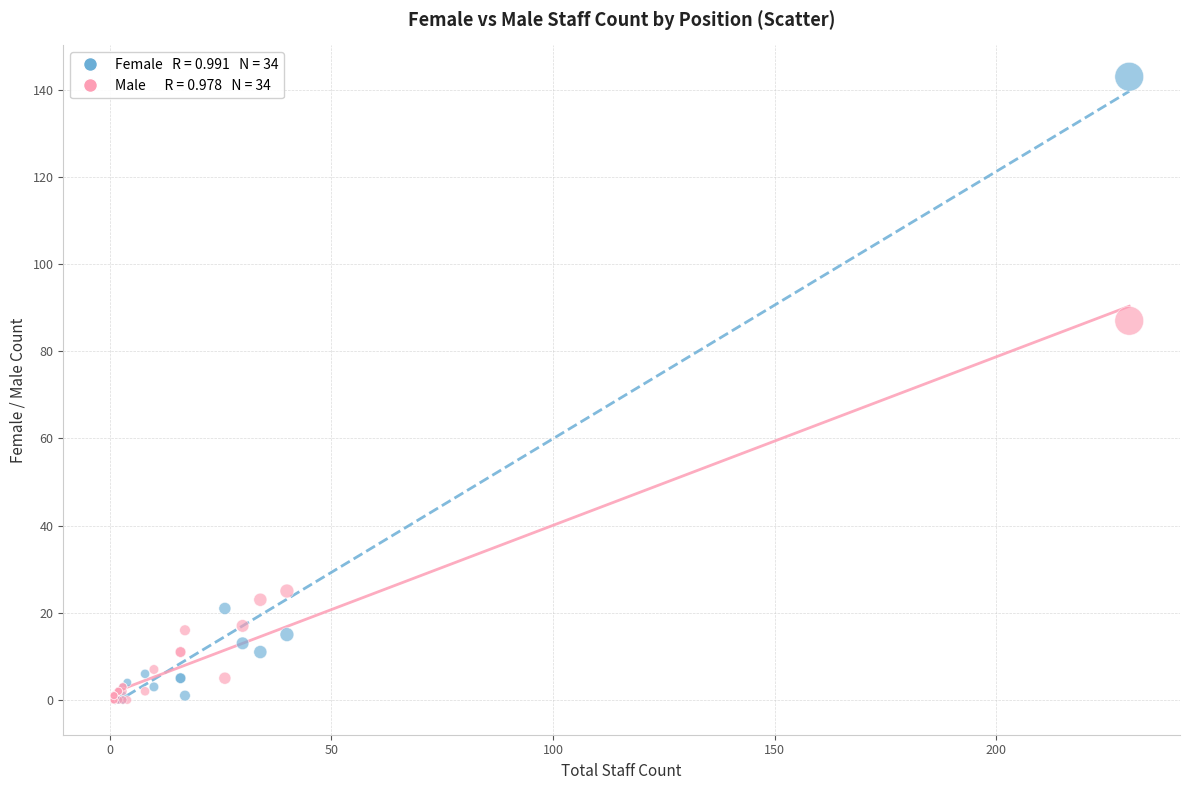

Across all series, what Y value is closest to 71?

87